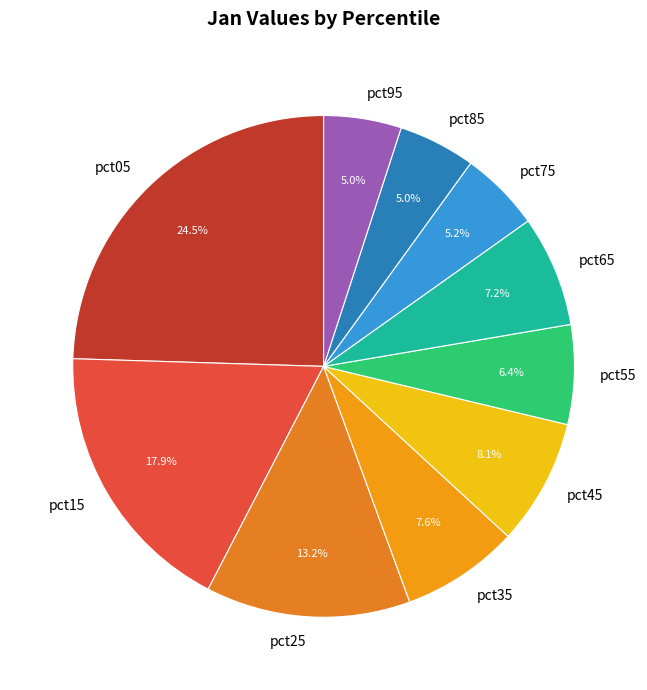

How much of the chart is everything except pct95?

95.0%